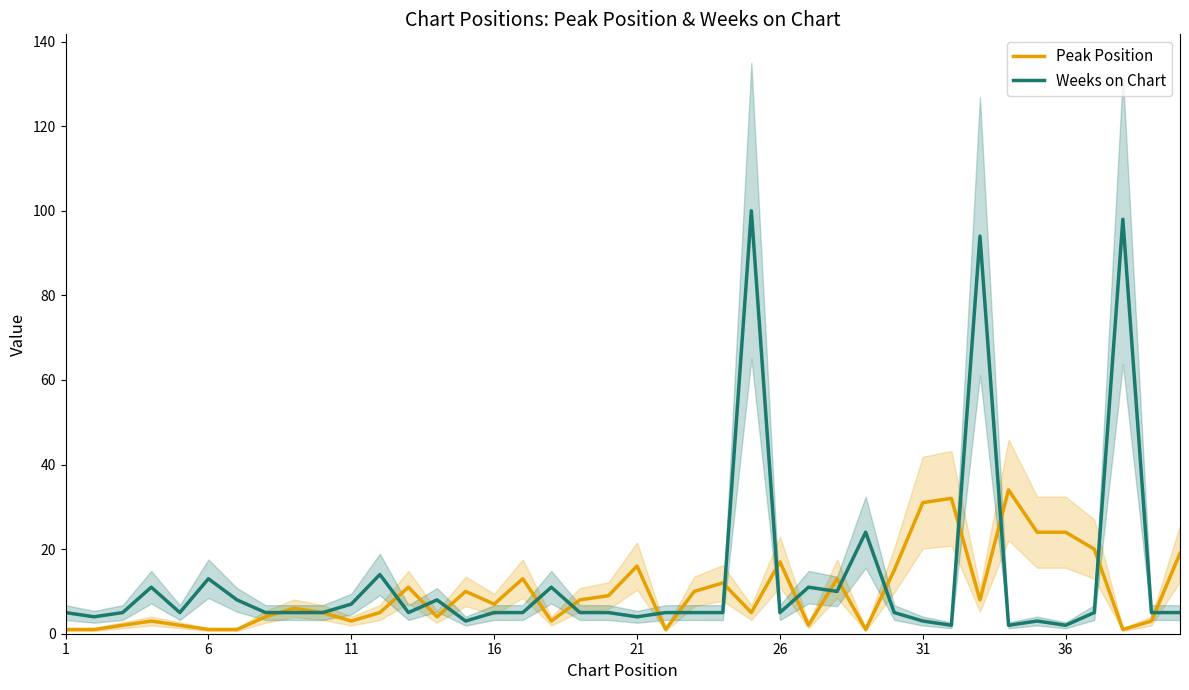

At how many categories does at least one series exceed 43?

3